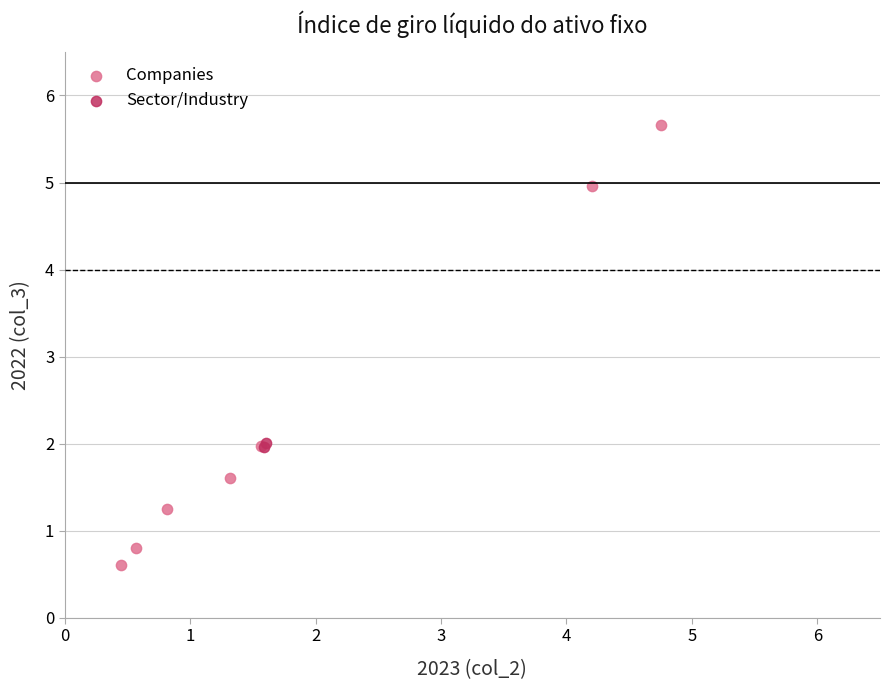

Which series contains the lowest Y value?

Companies